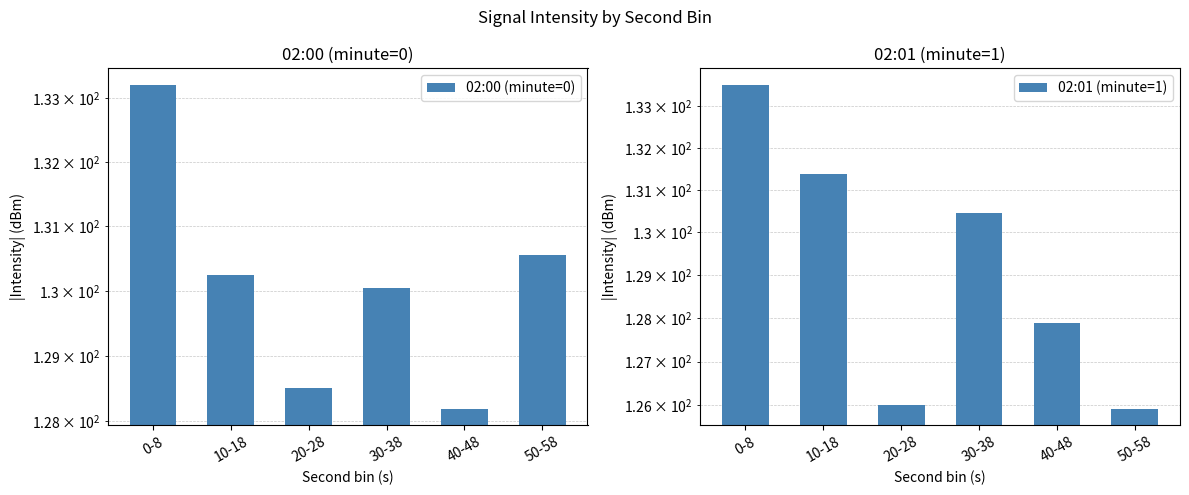

What is the label of the 1st bar from the right?

50-58